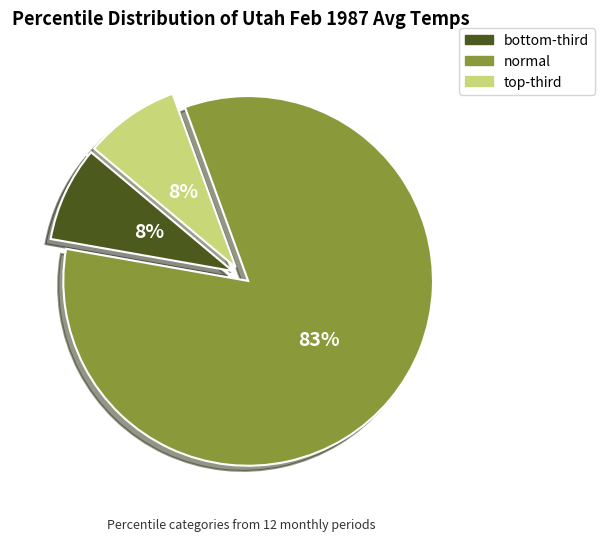

Which category accounts for the majority?

normal